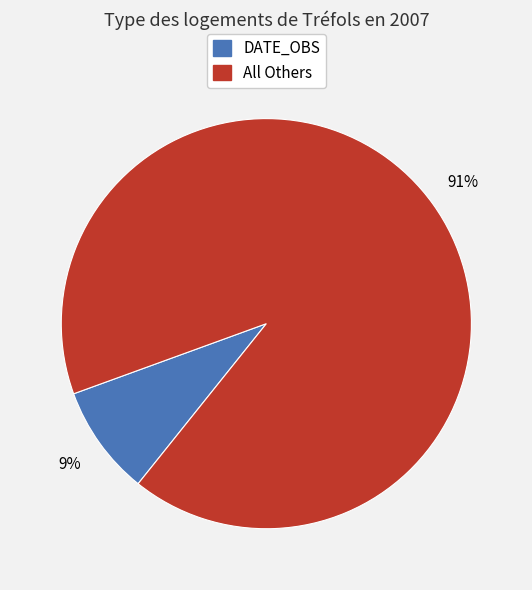

Is there a majority slice in this chart?

Yes